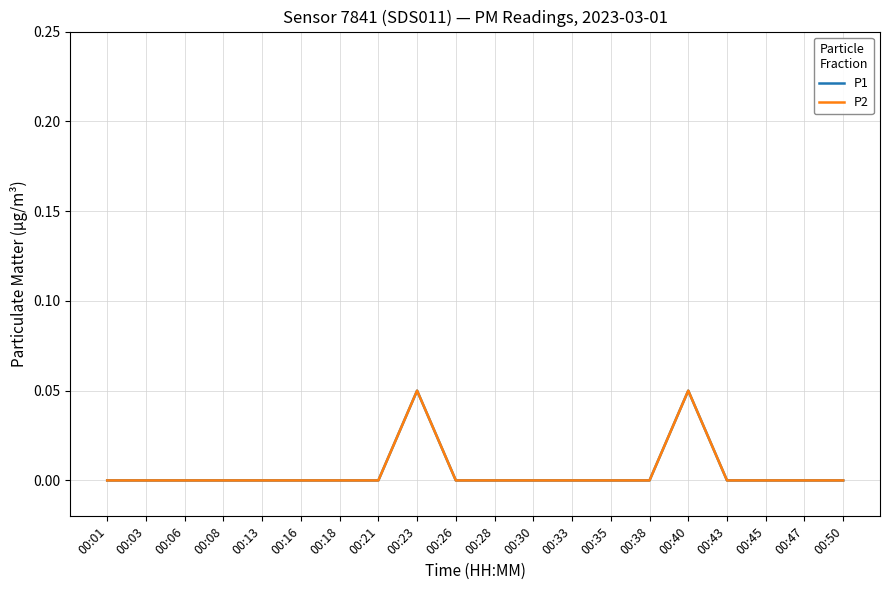

In P1, how many points are higher than both neighbors (excluding endpoints)?

2